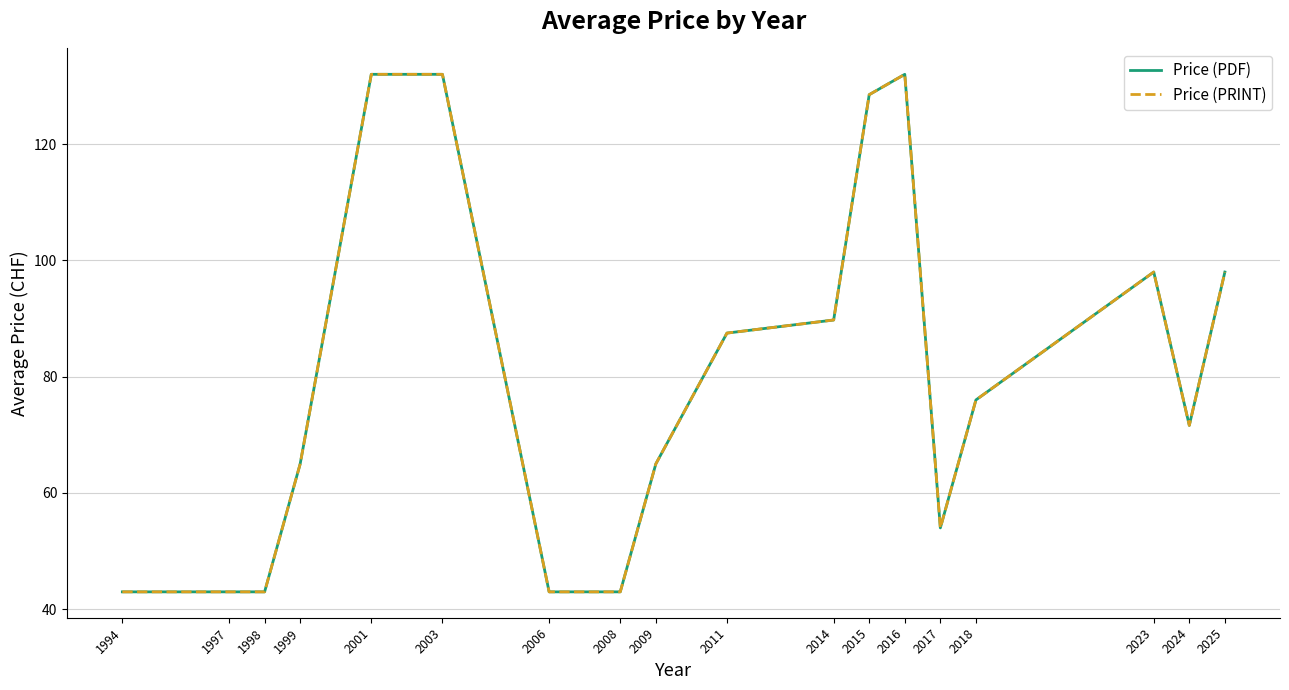

Rank the categories by Price (PRINT) value from highest to lowest.

2001, 2003, 2016, 2015, 2023, 2025, 2014, 2011, 2018, 2024, 1999, 2009, 2017, 1994, 1997, 1998, 2006, 2008